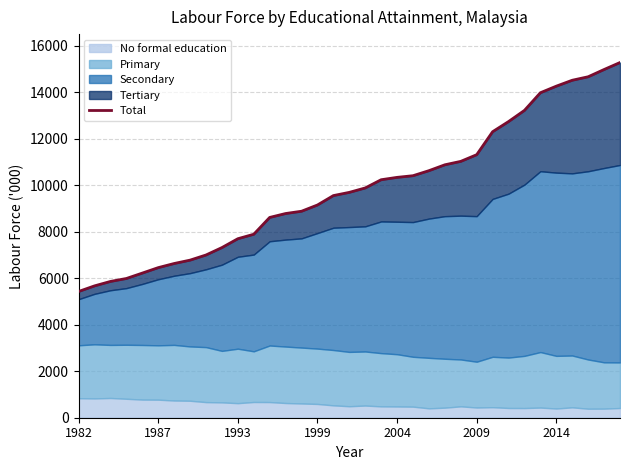

What is the difference between the maximum and second lowest values?

9608.6